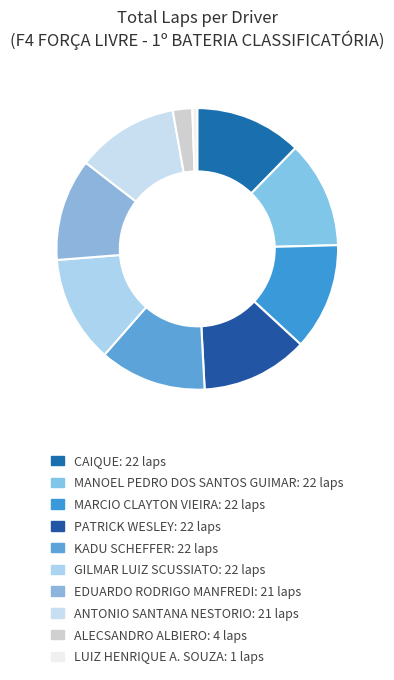

True or false: CAIQUE accounts for 12% of the total.

True